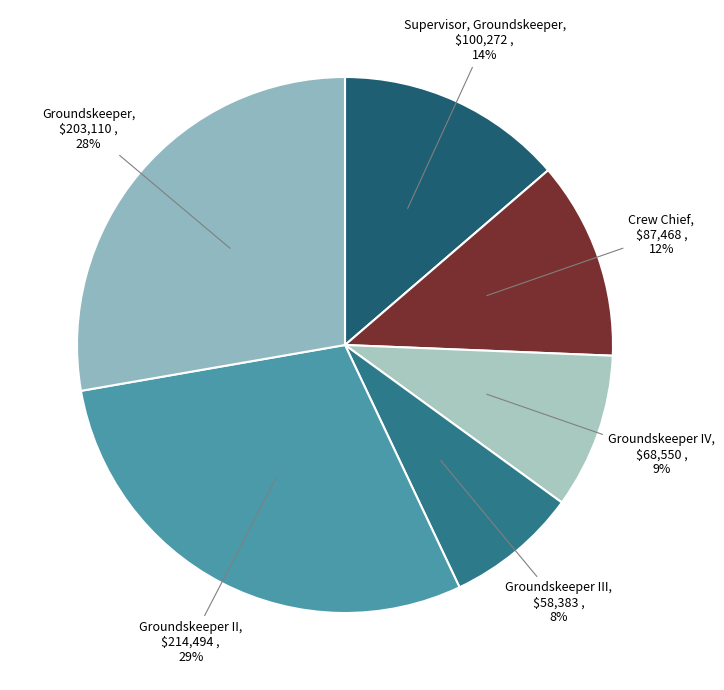

Do Groundskeeper II and Groundskeeper together represent more than half of the pie?

Yes